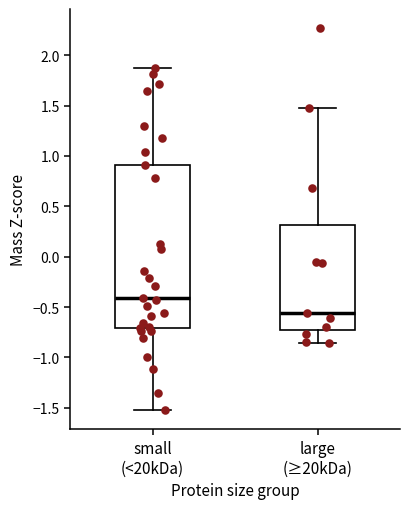

Which box is the tallest, from its lower edge to its upper edge?

small (<20kDa)